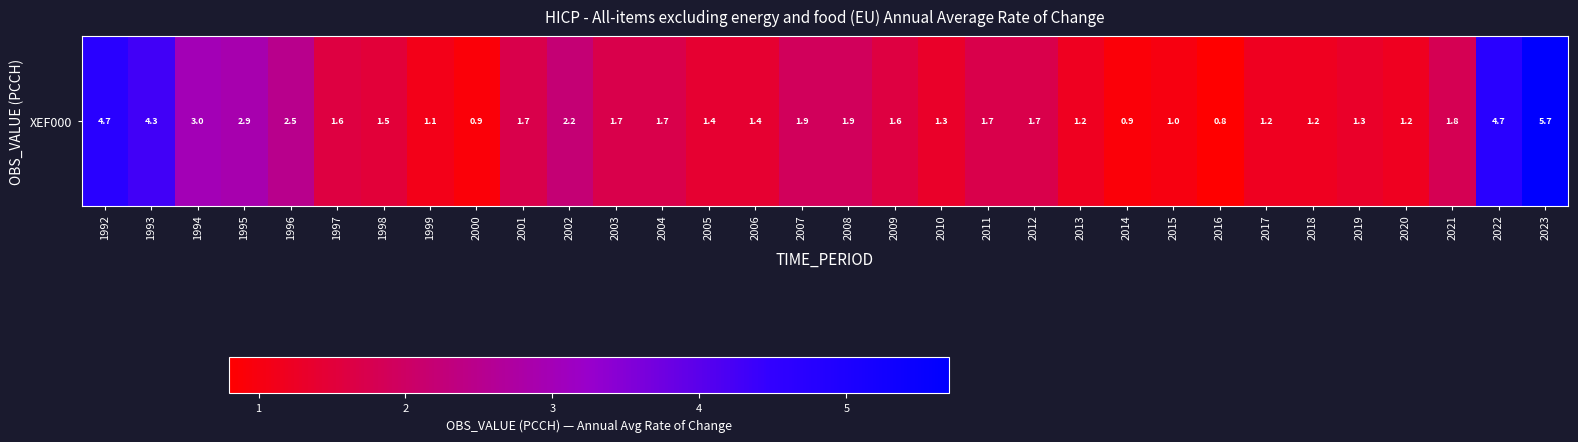

Reading left to right, list all the values displayed in this chart.

1992=4.7	1993=4.3	1994=3.0	1995=2.9	1996=2.5	1997=1.6	1998=1.5	1999=1.1	2000=0.9	2001=1.7	2002=2.2	2003=1.7	2004=1.7	2005=1.4	2006=1.4	2007=1.9	2008=1.9	2009=1.6	2010=1.3	2011=1.7	2012=1.7	2013=1.2	2014=0.9	2015=1.0	2016=0.8	2017=1.2	2018=1.2	2019=1.3	2020=1.2	2021=1.8	2022=4.7	2023=5.7